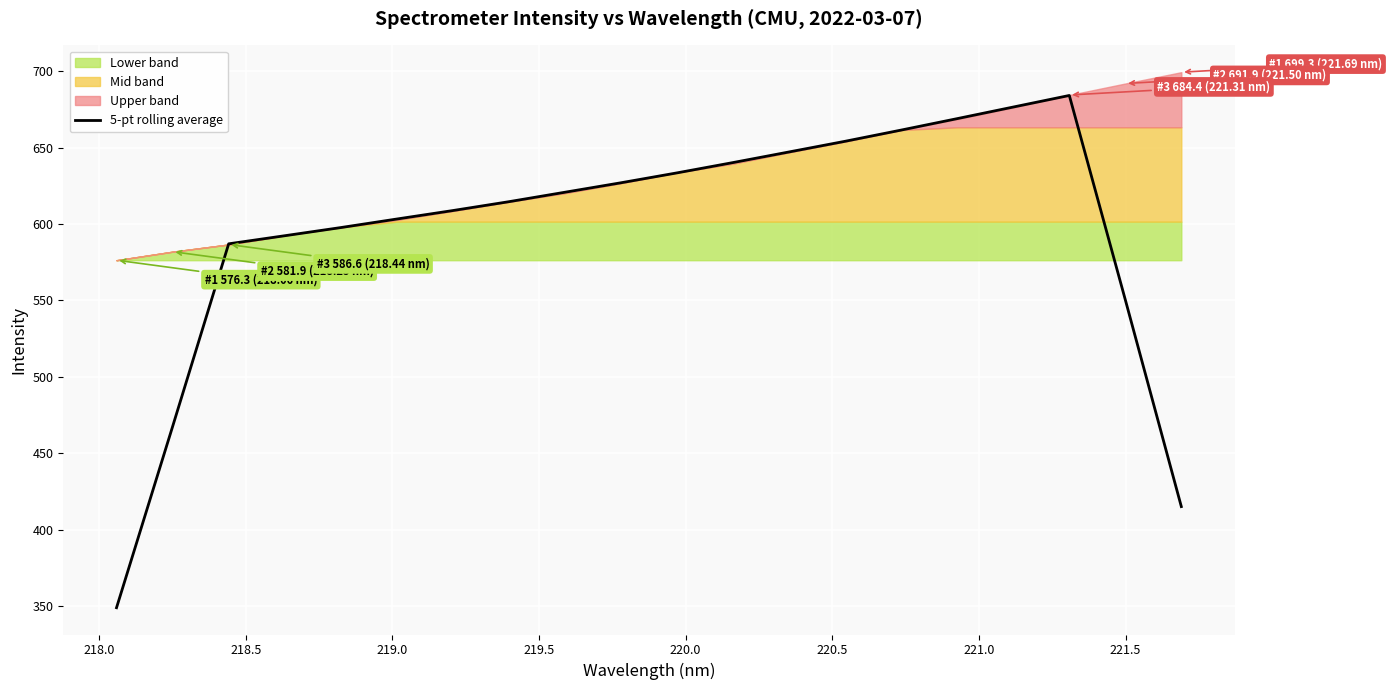

What is the lowest value of the 5-pt rolling average series?

349.0